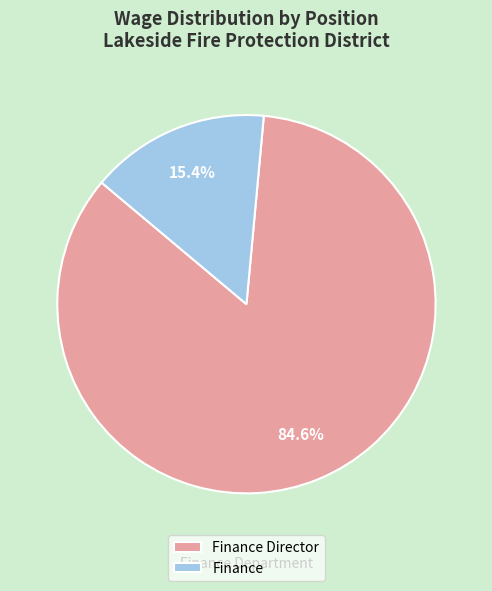

How many segments does this pie chart have?

2